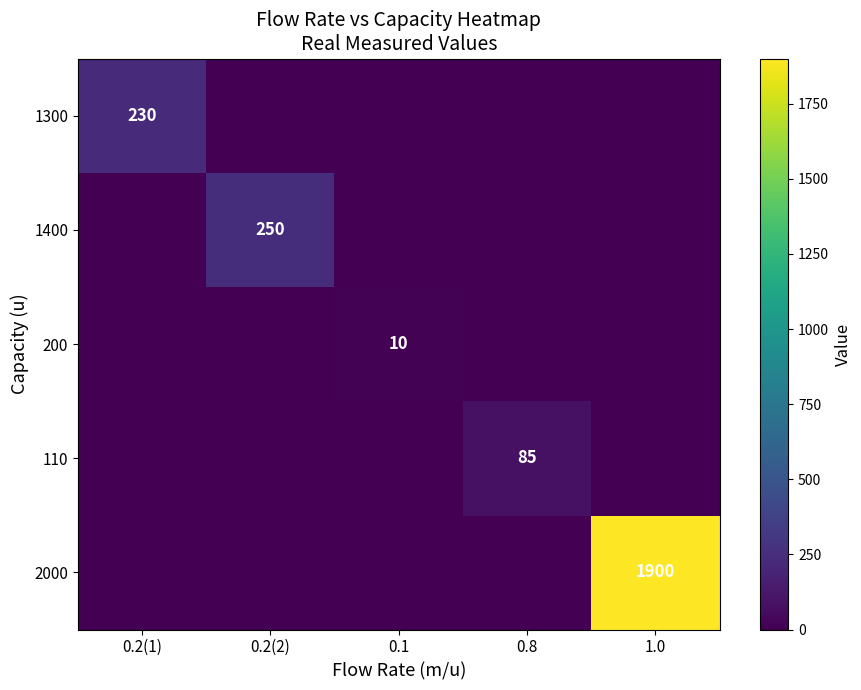

The value of 1400 at 0.2(2) is 367. True or false?

False